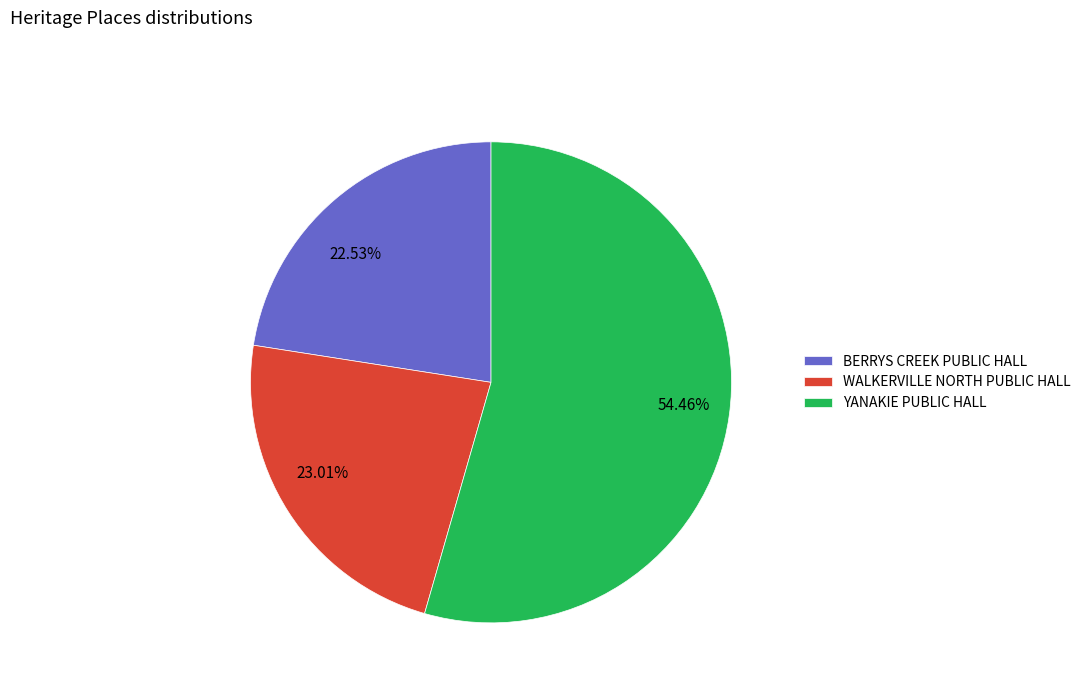

How many slices are in this pie chart?

3